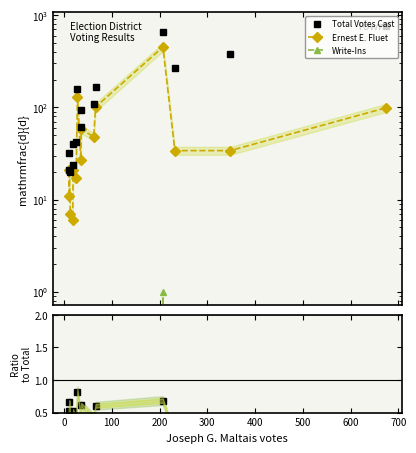

True or false: Ernest E. Fluet / Total has more than 0 interior local peaks.

True